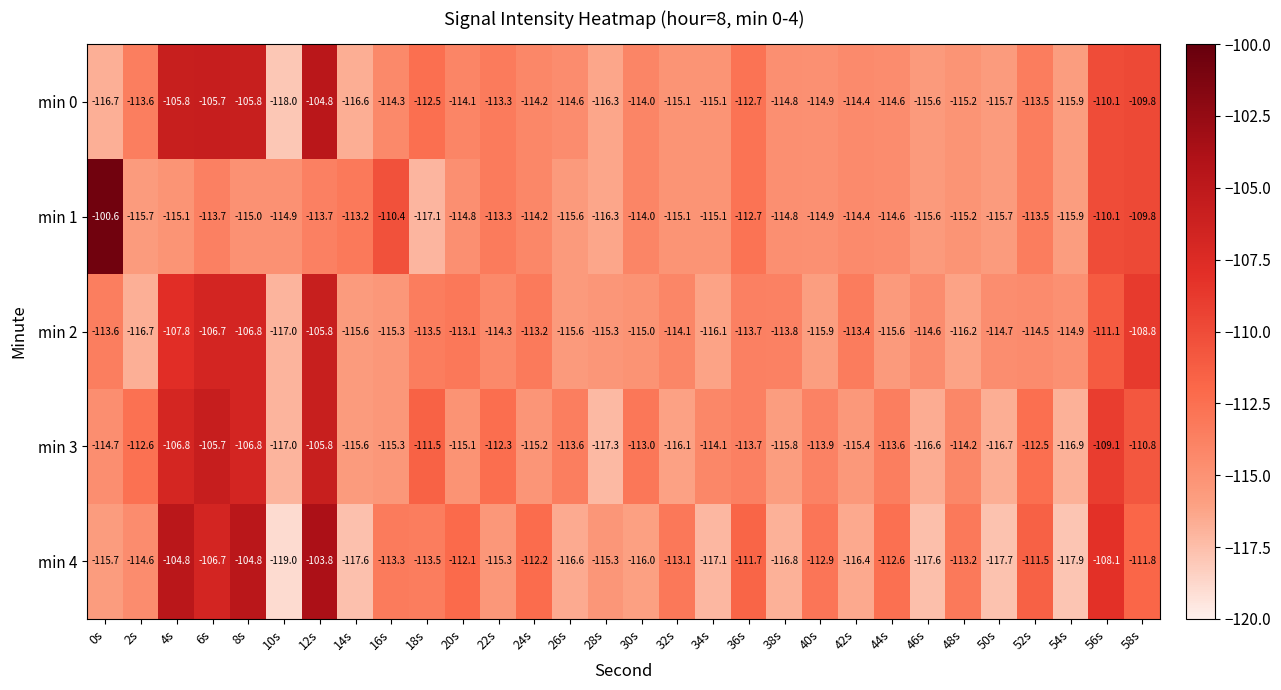

Count the number of data series in this chart.

5